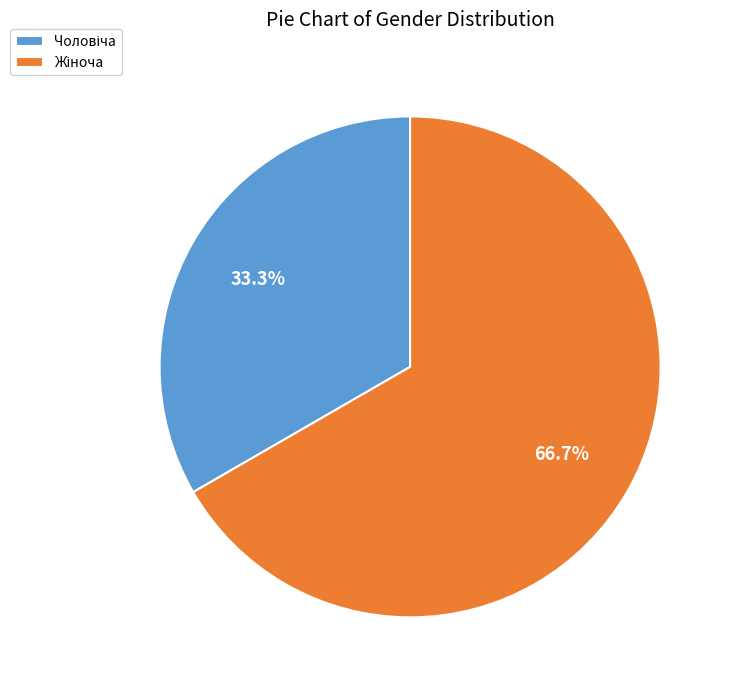

Is there any slice that represents more than half of the pie?

Yes